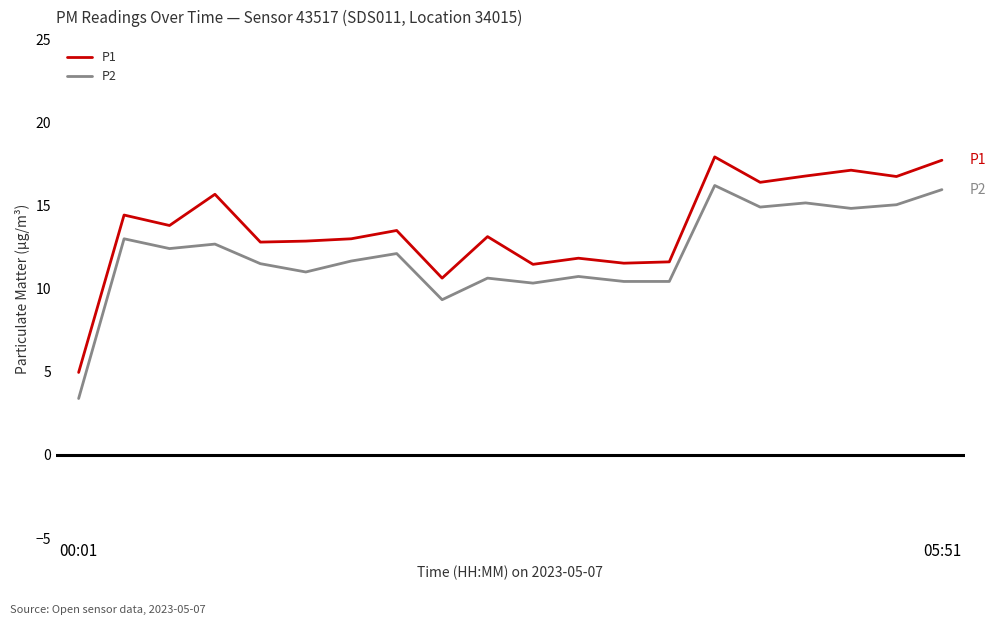

Rank the series by their maximum value, from highest to lowest.

P1, P2